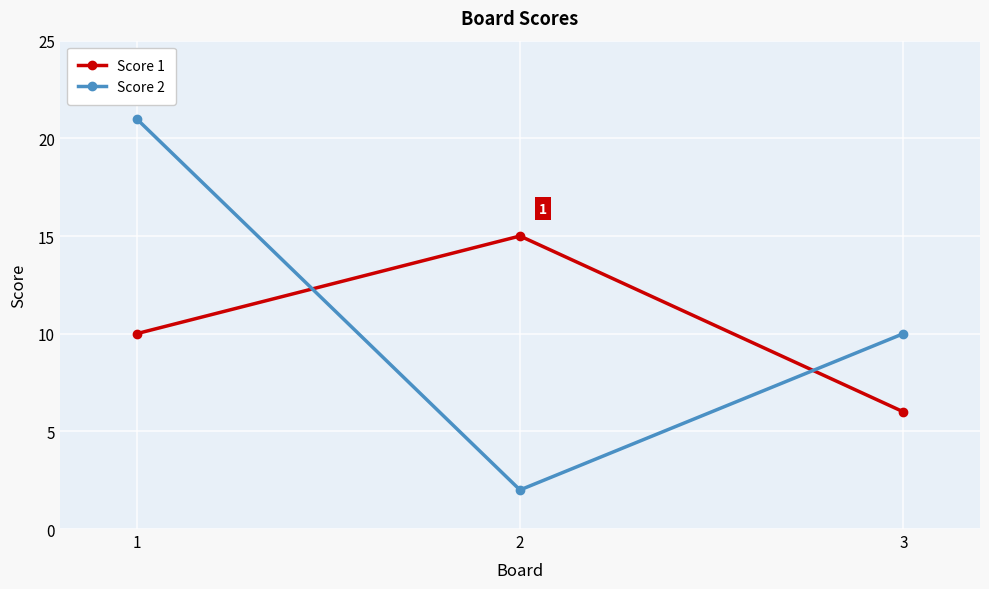

Between 1 and 3, which series saw the biggest shift?

Score 2